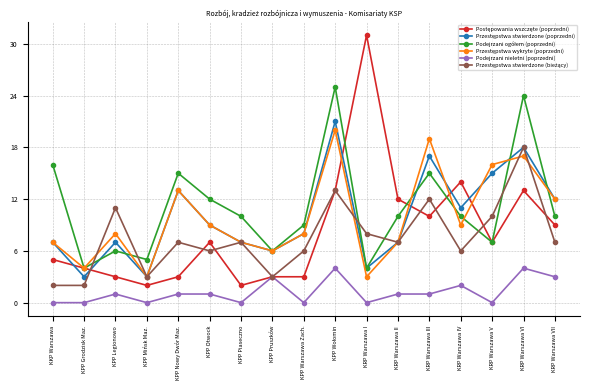

What position from the right is KKP Warszawa?

17